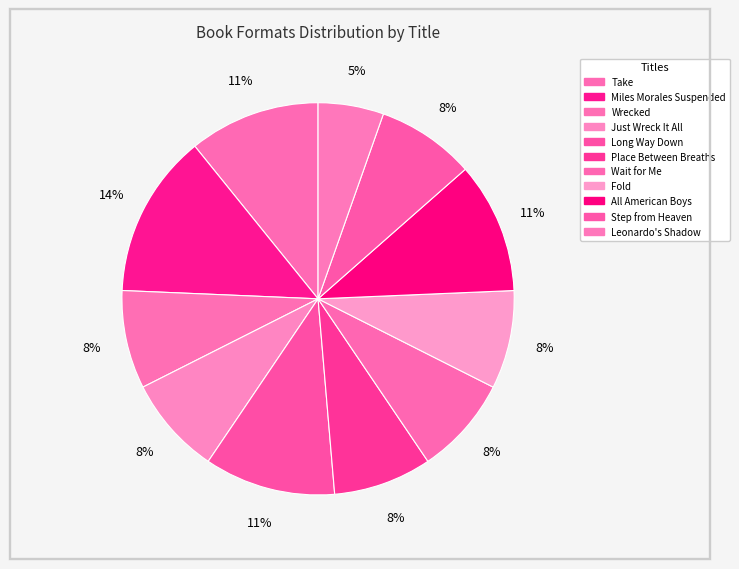

To the nearest percent, what percentage of the pie is Just Wreck It All?

8%